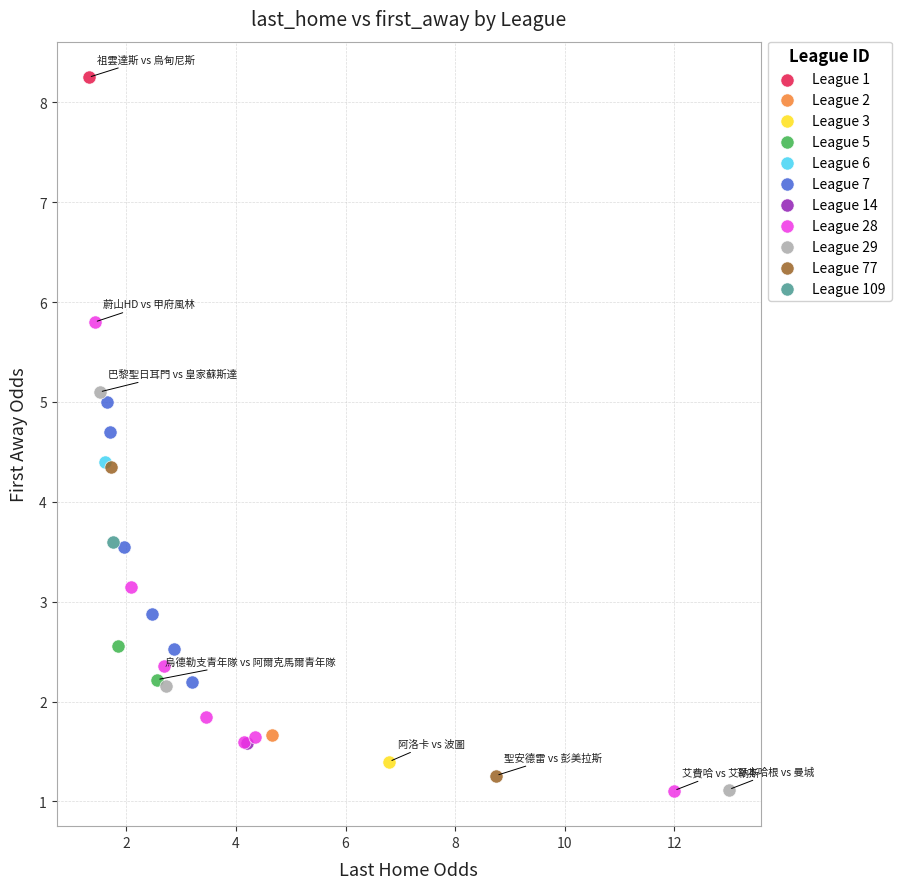

Which series contains the highest Y value?

League 1